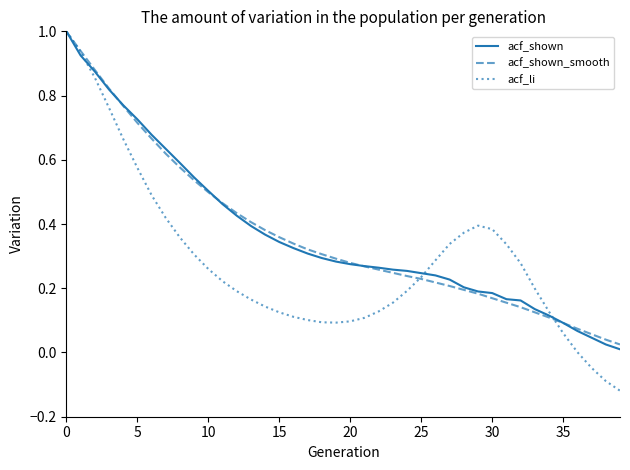

Which series has the widest spread of values?

acf_li